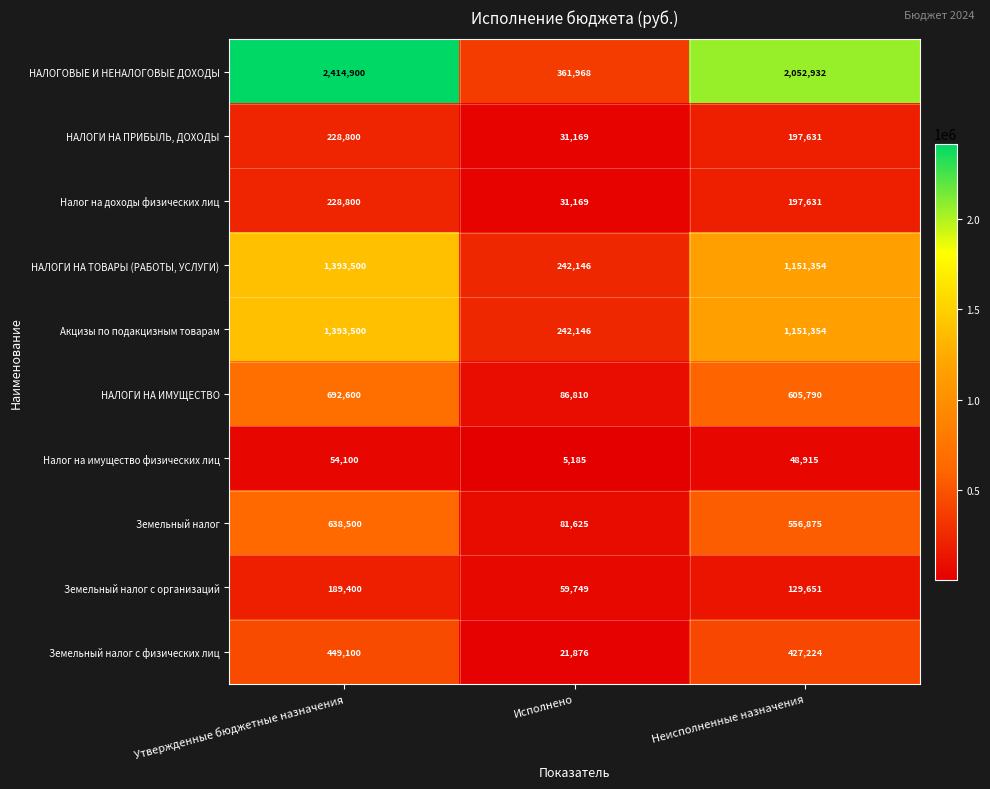

True or false: Акцизы по подакцизным товарам has a value of 1738206 at Неисполненные назначения.

False